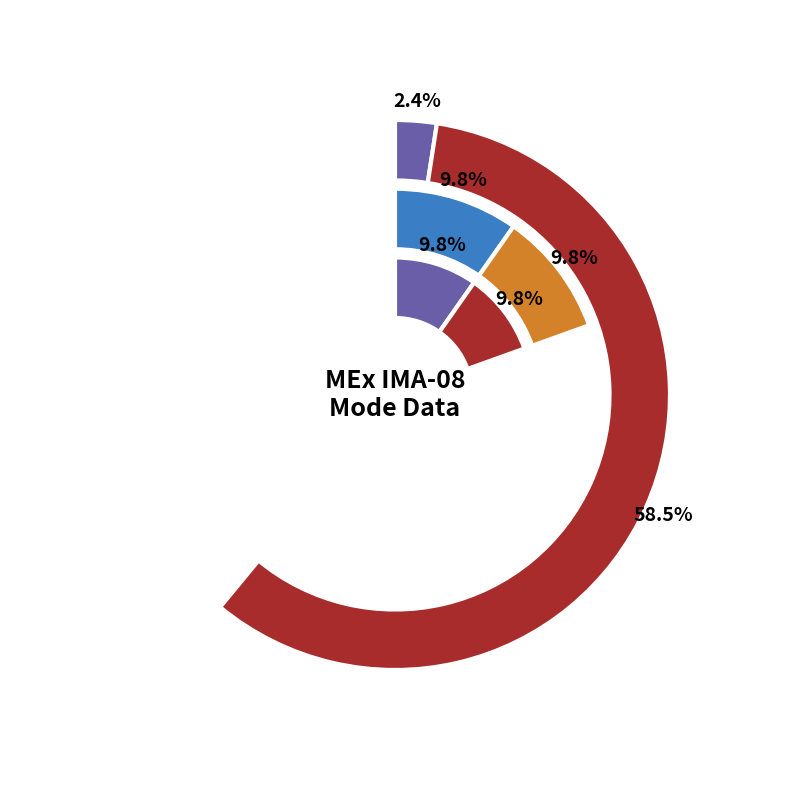

How many slices are in this pie chart?

6